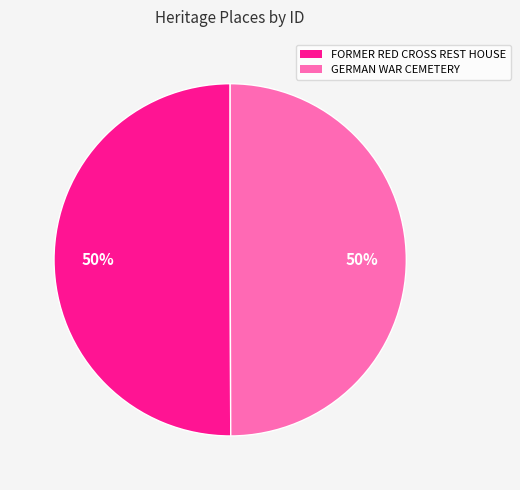

To the nearest percent, what portion does GERMAN WAR CEMETERY represent?

50%